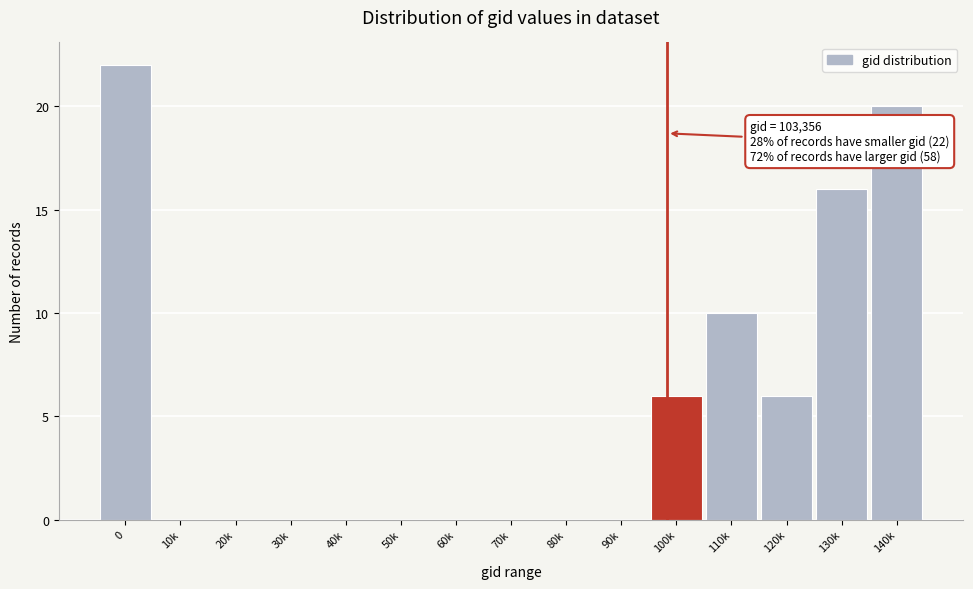

Reading left to right, extract all data points from this chart.

0=22	10k=0	20k=0	30k=0	40k=0	50k=0	60k=0	70k=0	80k=0	90k=0	100k=6	110k=10	120k=6	130k=16	140k=20